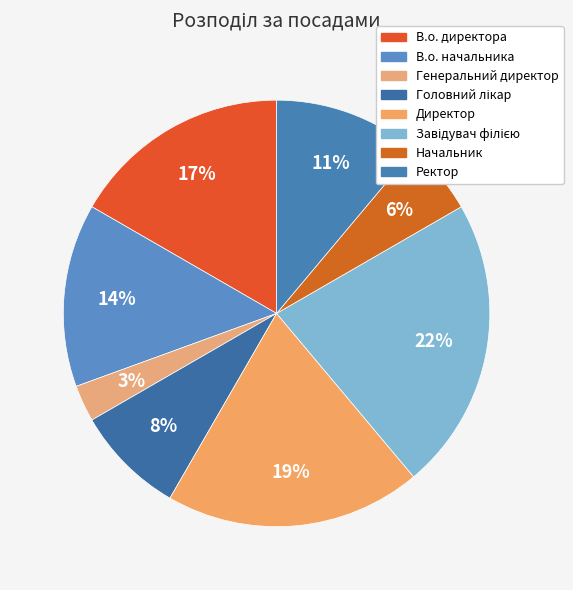

To the nearest percent, what percentage of the pie is Директор?

19%